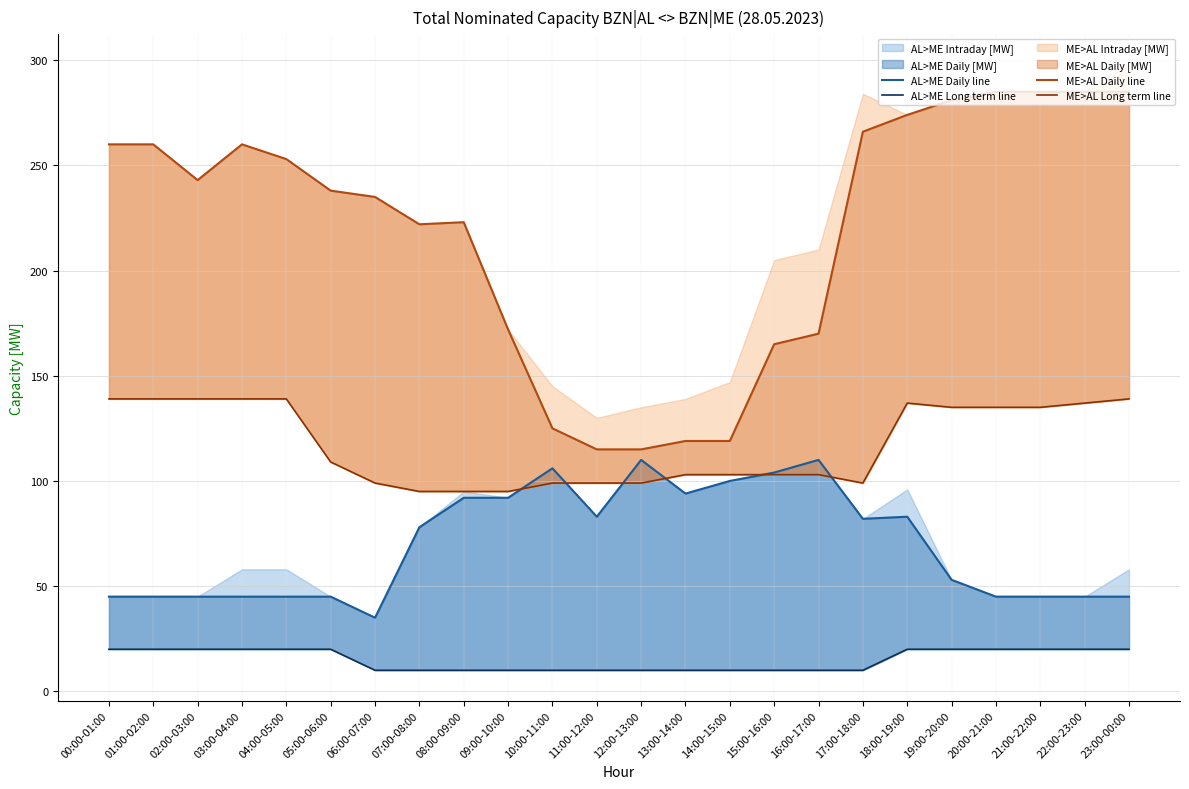

Where is the first local minimum for ME>AL Daily line?

02:00-03:00